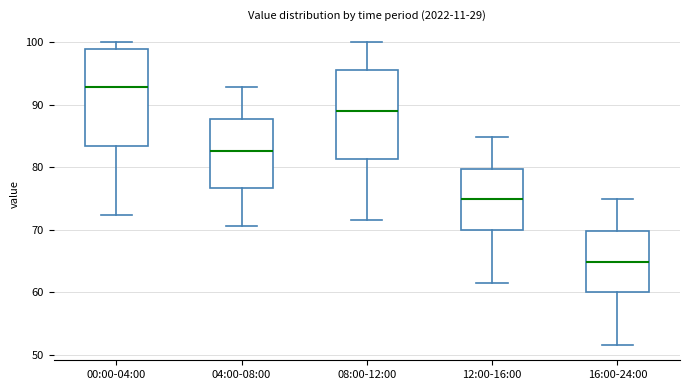

Reading left to right, read every box against the y-axis: the position of its median line, the range the box covers, and the ends of its whiskers. The values are not printed on the chart, so give them approximately, as read against the axis.

00:00-04:00: median 93, box 83 to 99, whiskers 72 to 100
04:00-08:00: median 83, box 77 to 88, whiskers 71 to 93
08:00-12:00: median 89, box 81 to 96, whiskers 72 to 100
12:00-16:00: median 75, box 70 to 80, whiskers 62 to 85
16:00-24:00: median 65, box 60 to 70, whiskers 52 to 75